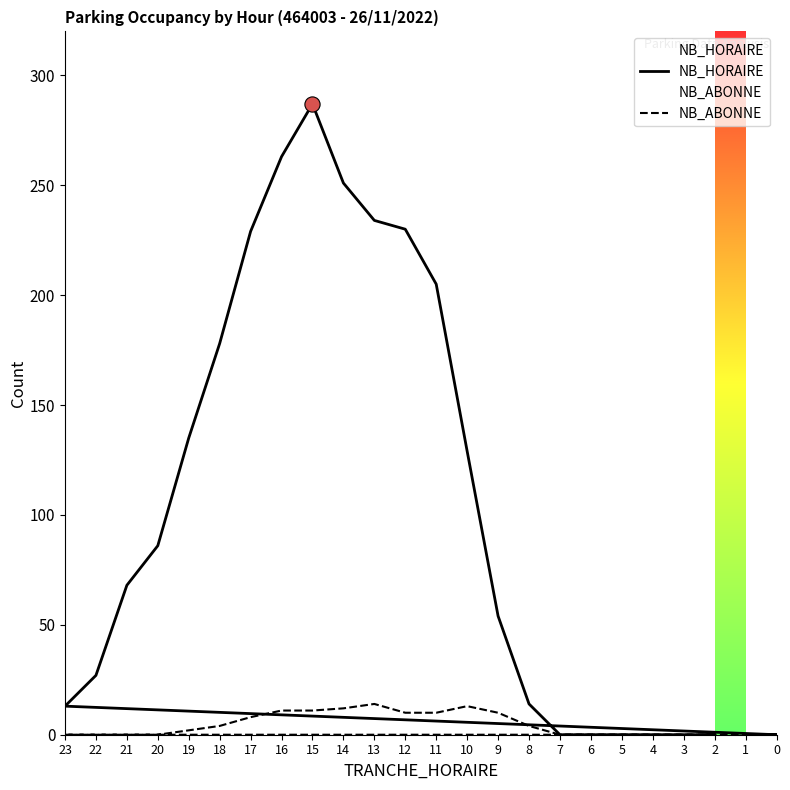

Is the value of NB_ABONNE at 13 greater than the value of NB_HORAIRE at 1?

Yes